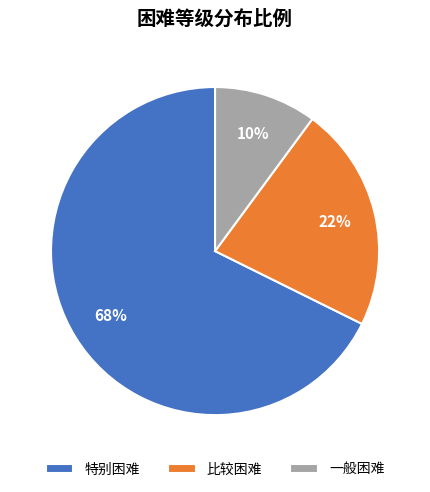

Is it true that 特别困难 is 74% of the pie?

False